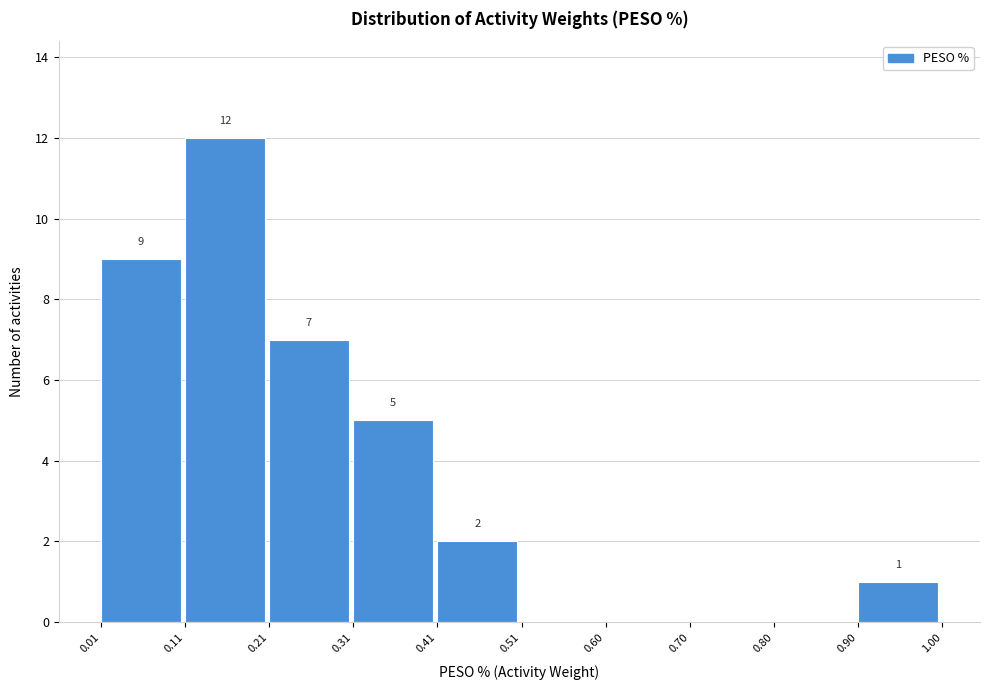

Which range on the x-axis has the tallest bar?

0.11 to 0.21